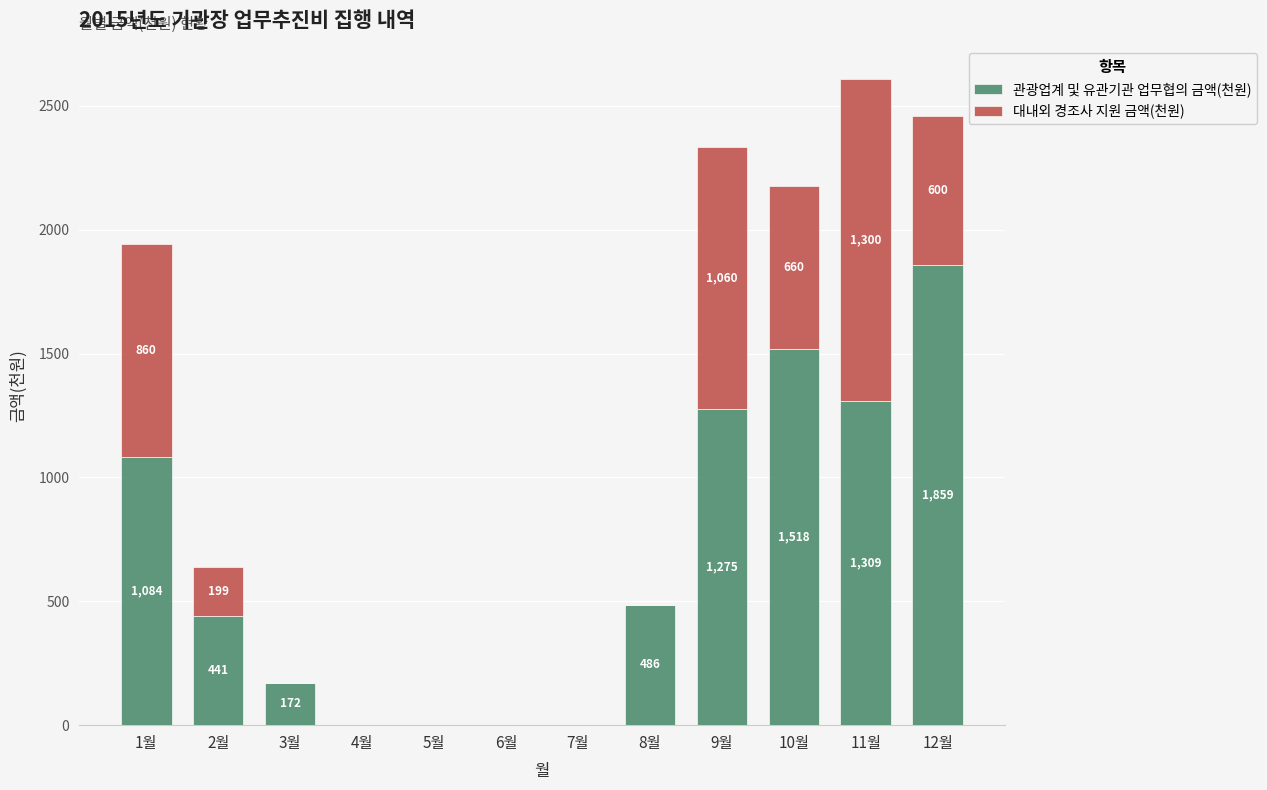

Is it true that 관광업계 및 유관기관 업무협의 금액(천원) equals 442 at 11월?

False